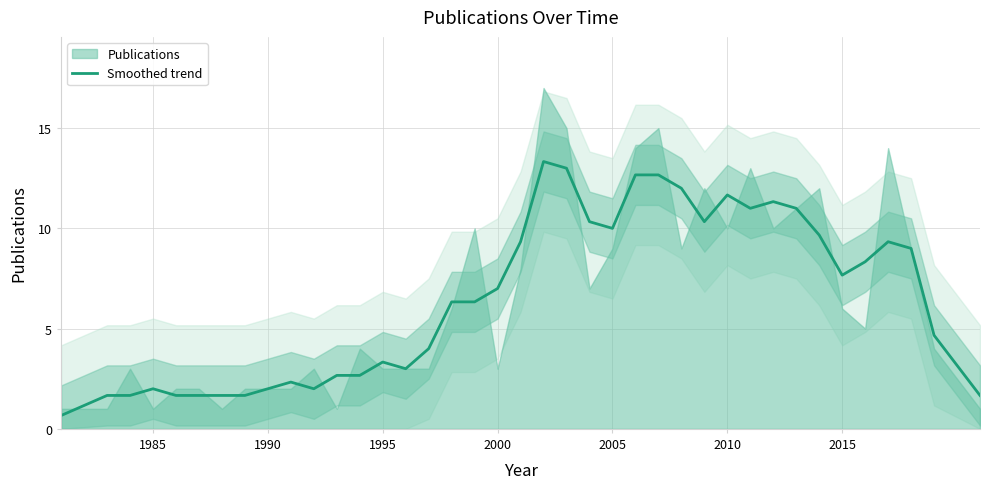

What is the highest value of the Smoothed trend series?

13.3